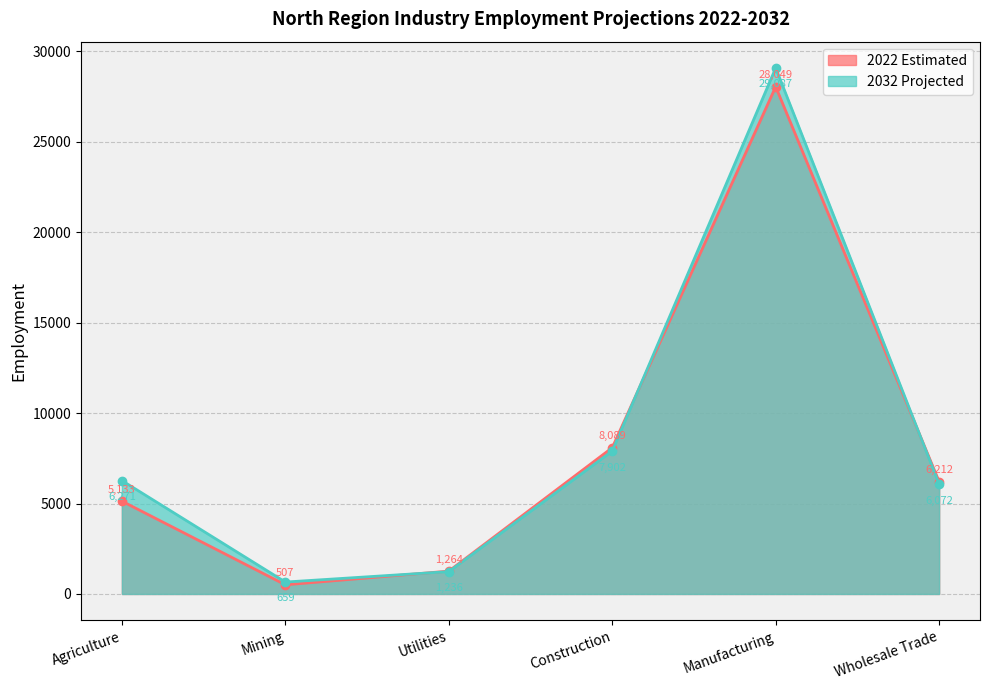

Does the chart display data point markers on the line(s)?

Yes